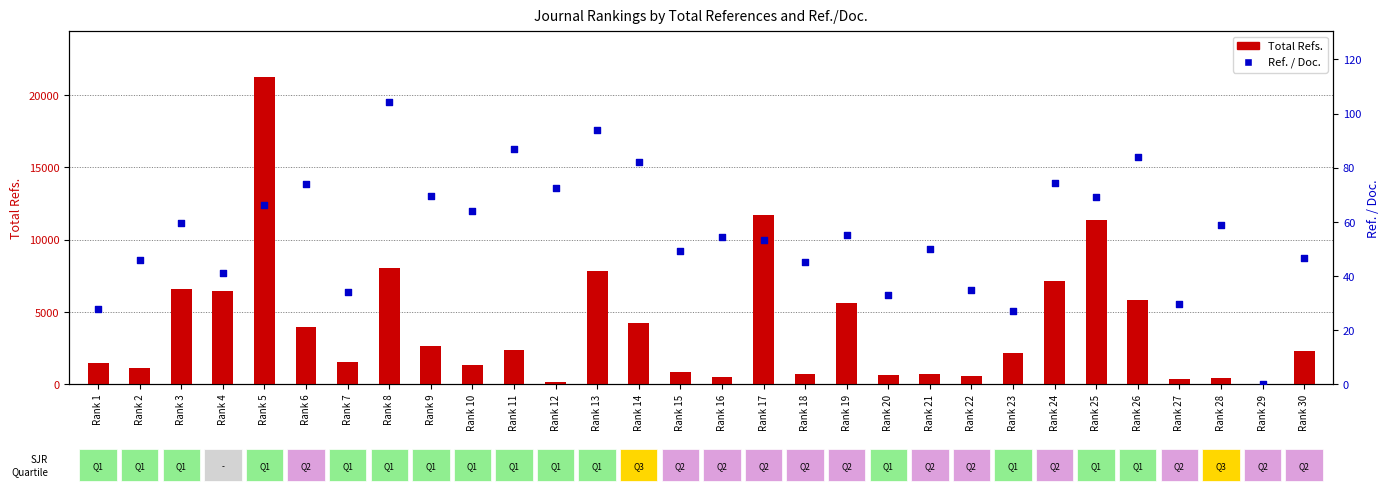

Which series has the widest spread of Y values?

Total Refs.